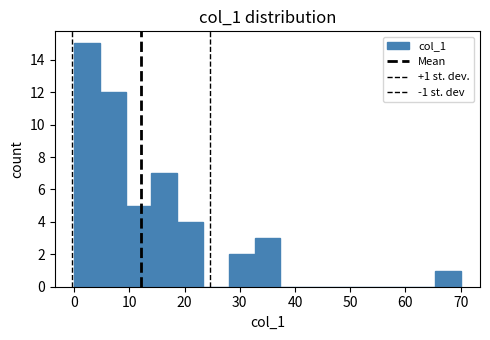

Which range on the x-axis has the tallest bar?

0 to 5